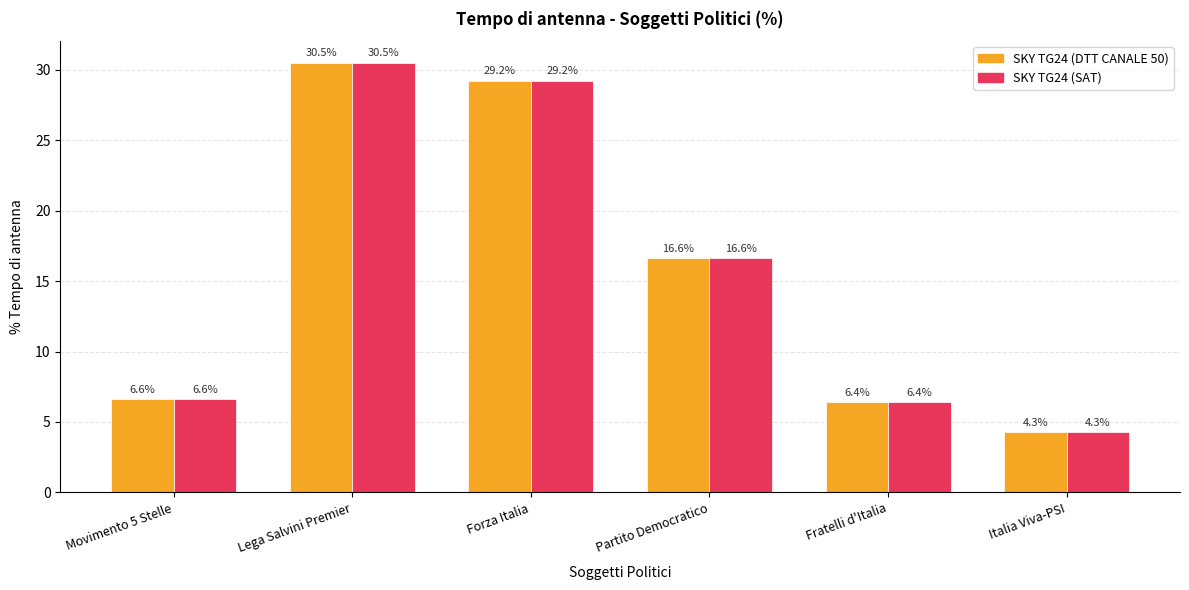

What is the sum of all SKY TG24 (DTT CANALE 50) values?

93.7